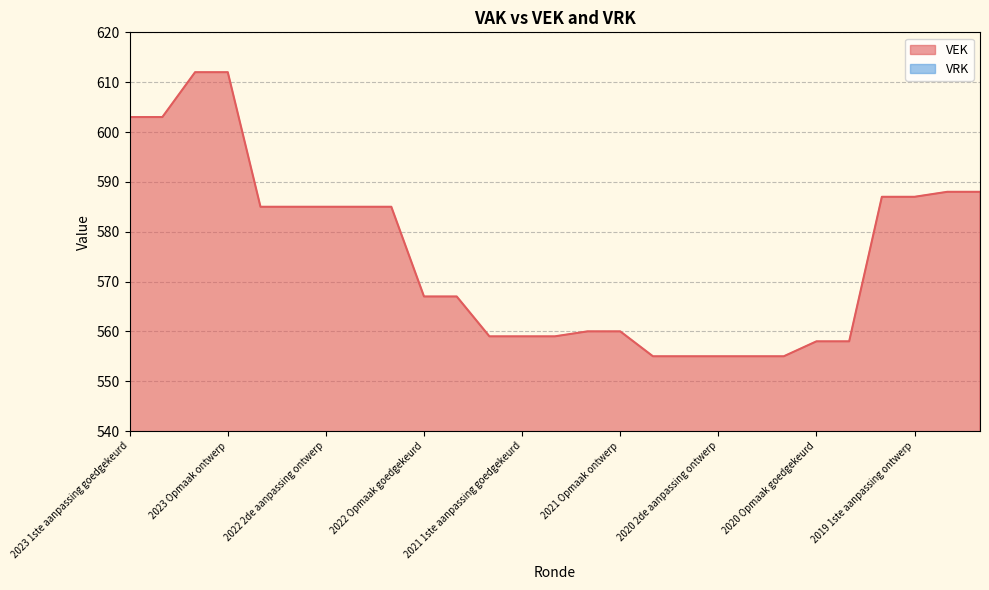

True or false: the data shows 838 at 2021 1ste aanpassing goedgekeurd.

False